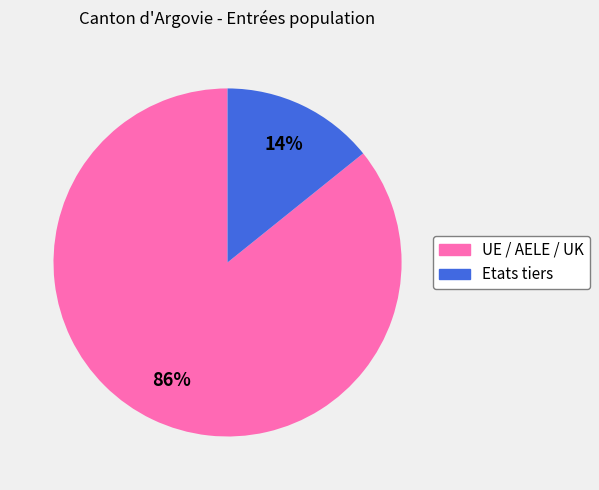

Which category has the biggest portion of the pie?

UE / AELE / UK